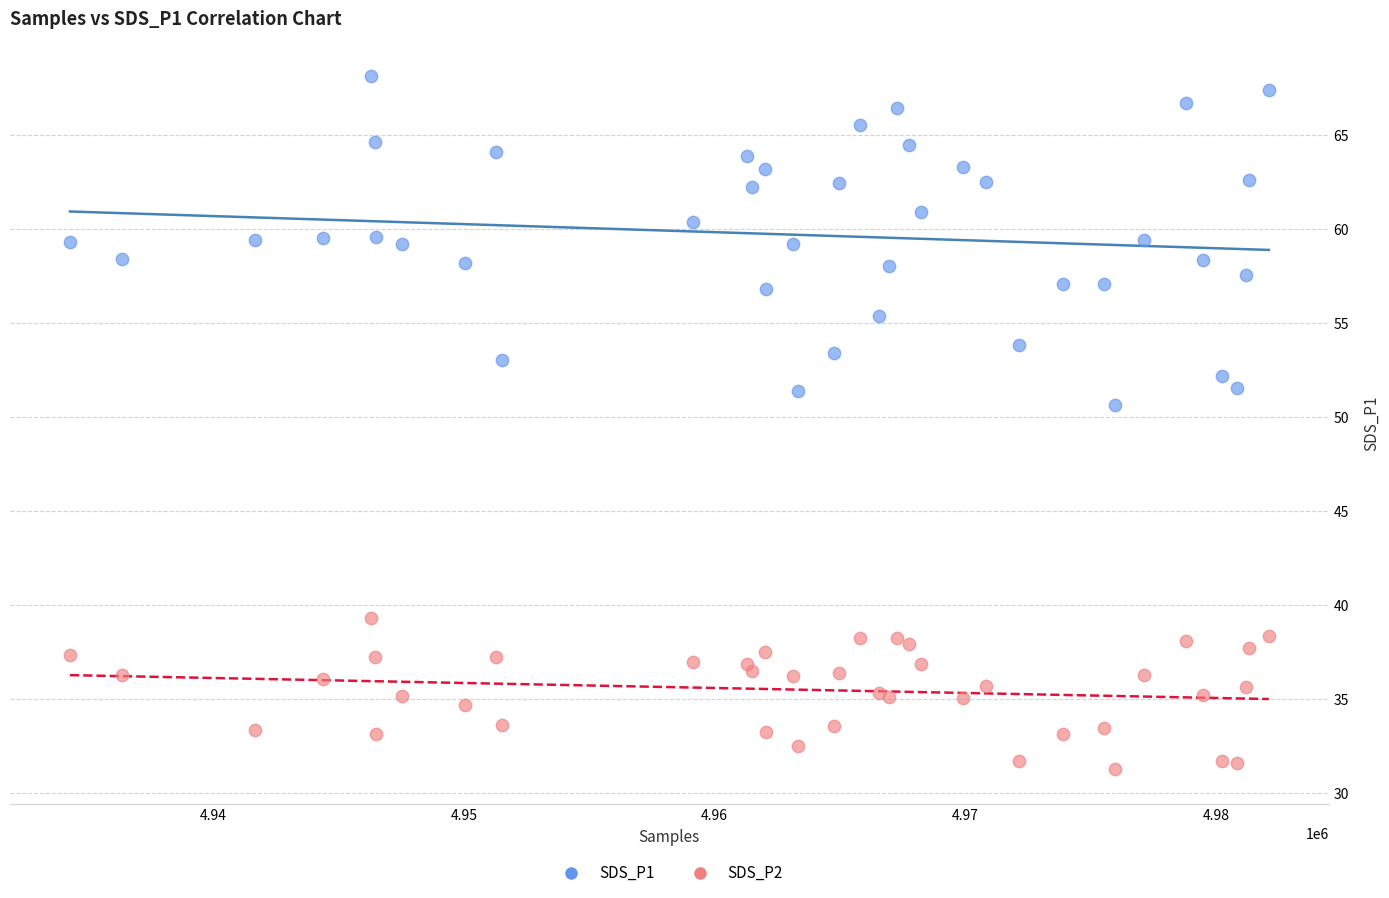

Across all series, what Y value is closest to 49?

50.6